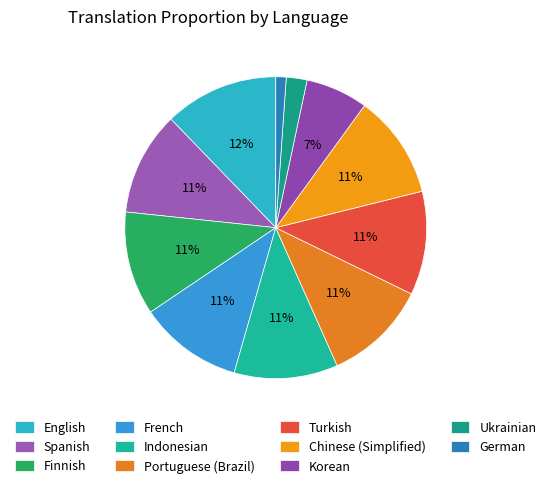

The Korean slice represents 7% of the pie. True or false?

True